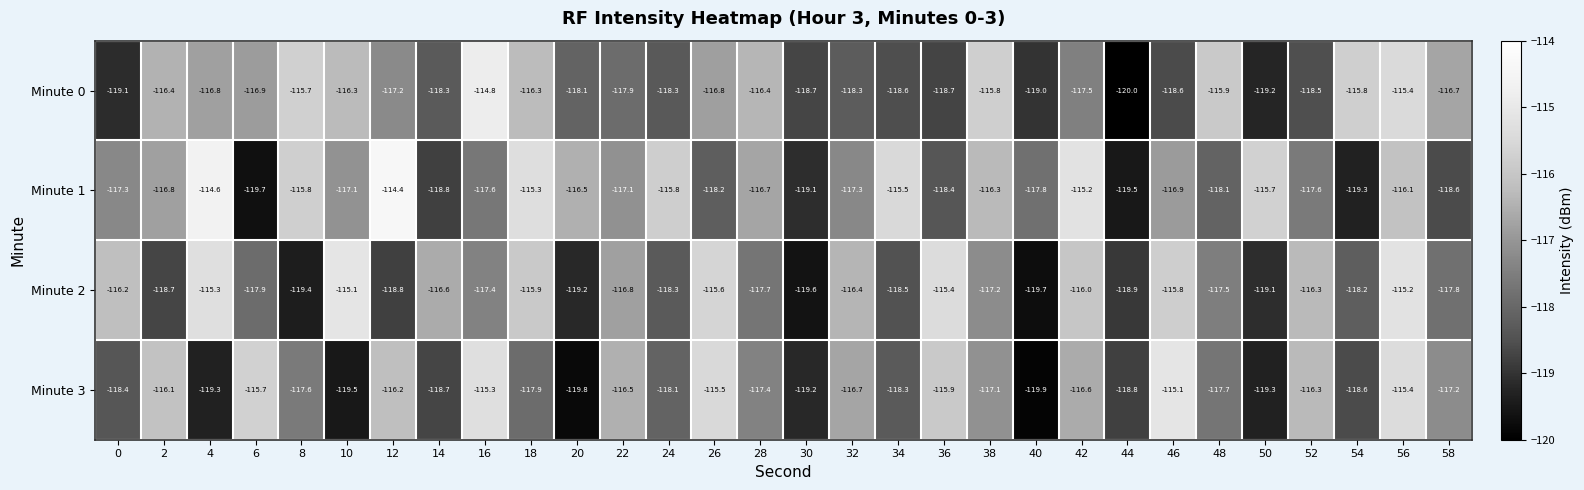

At 8, list the series in order from smallest to largest.

Minute 2, Minute 3, Minute 1, Minute 0